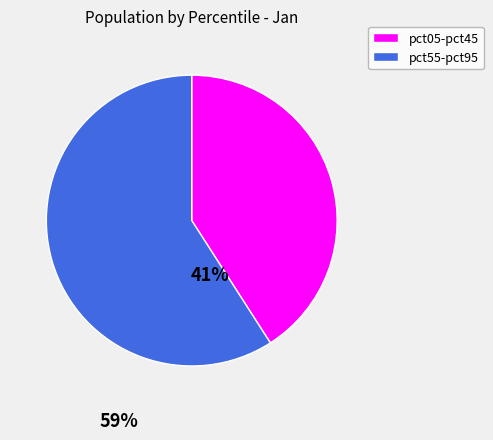

Rank the categories by value from lowest to highest.

pct05-pct45, pct55-pct95